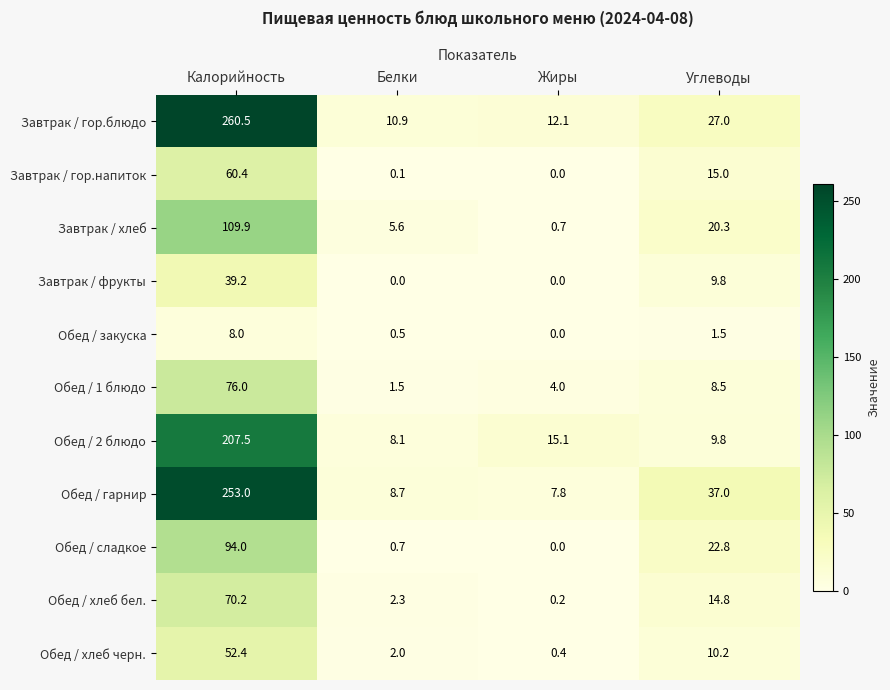

How many distinct data groups are displayed?

11